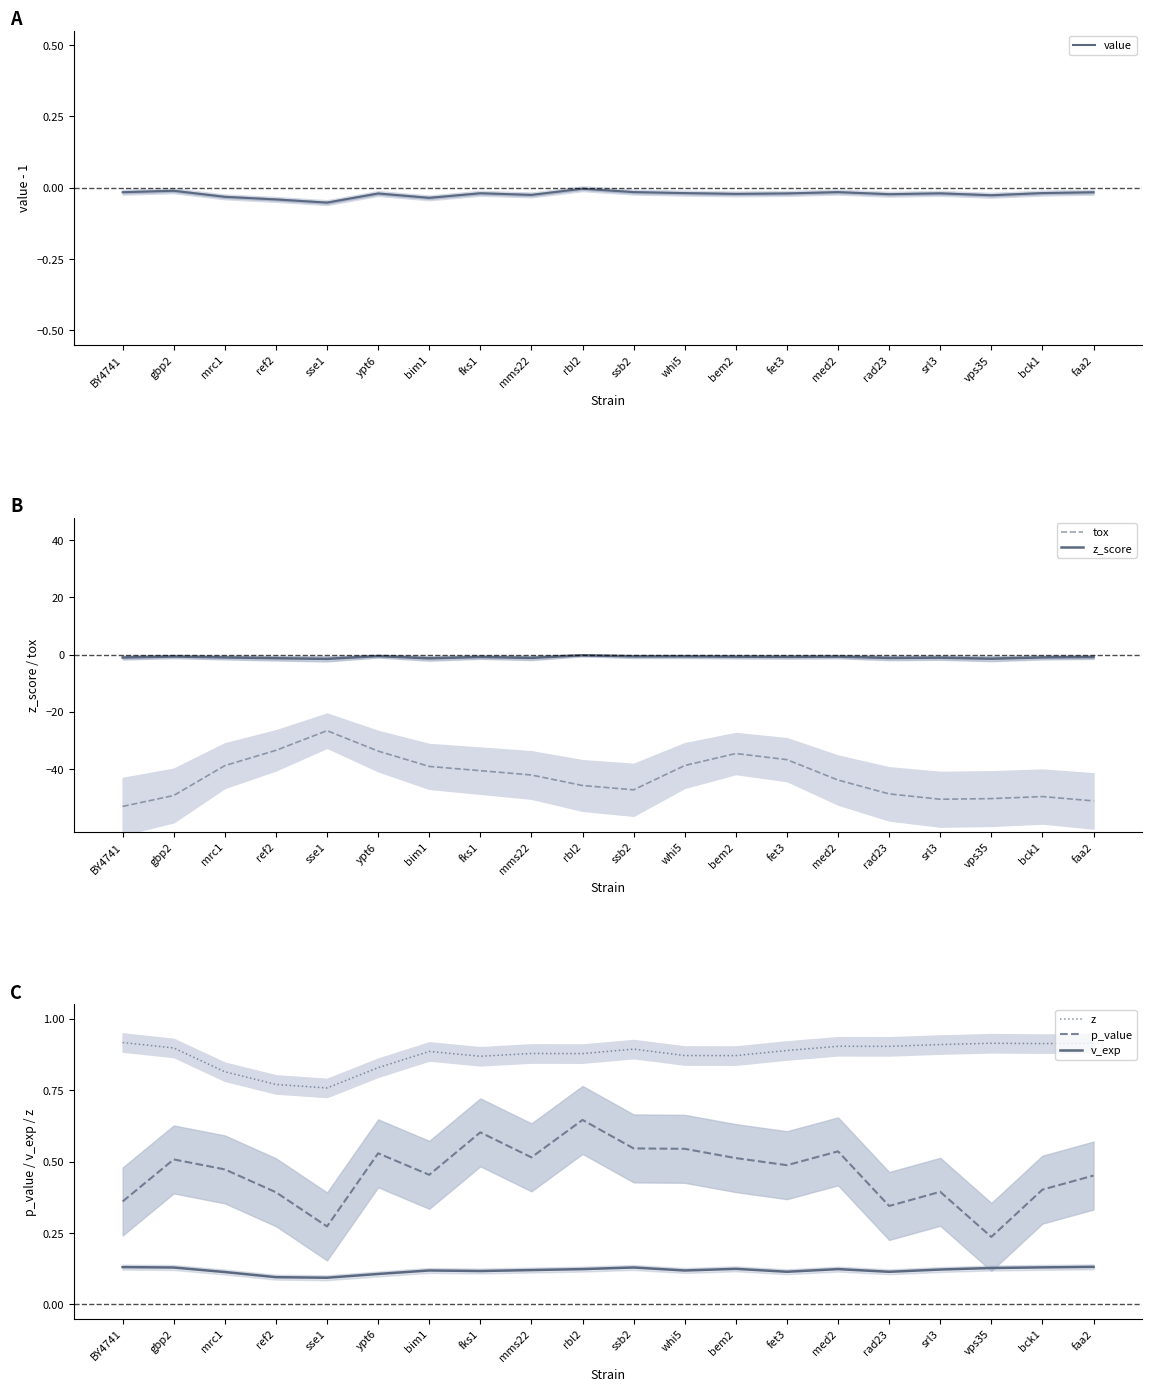

Reading left to right, extract all data points from this chart.

value: BY4741=-0.0	gbp2=-0.0	mrc1=-0.0	ref2=-0.0	sse1=-0.1	ypt6=-0.0	bim1=-0.0	fks1=-0.0	mms22=-0.0	rbl2=-0.0	ssb2=-0.0	whi5=-0.0	bem2=-0.0	fet3=-0.0	med2=-0.0	rad23=-0.0	srl3=-0.0	vps35=-0.0	bck1=-0.0	faa2=-0.0
tox: BY4741=-53.2	gbp2=-49.3	mrc1=-38.9	ref2=-33.5	sse1=-26.6	ypt6=-33.8	bim1=-39.2	fks1=-40.6	mms22=-42.2	rbl2=-45.8	ssb2=-47.3	whi5=-38.8	bem2=-34.6	fet3=-36.8	med2=-43.9	rad23=-48.8	srl3=-50.6	vps35=-50.4	bck1=-49.7	faa2=-51.2
z_score: BY4741=-1.0	gbp2=-0.7	mrc1=-1.0	ref2=-1.3	sse1=-1.5	ypt6=-0.5	bim1=-1.3	fks1=-0.8	mms22=-1.1	rbl2=-0.2	ssb2=-0.6	whi5=-0.6	bem2=-0.7	fet3=-0.8	med2=-0.7	rad23=-1.2	srl3=-1.1	vps35=-1.4	bck1=-1.0	faa2=-0.9
z: BY4741=0.9	gbp2=0.9	mrc1=0.8	ref2=0.8	sse1=0.8	ypt6=0.8	bim1=0.9	fks1=0.9	mms22=0.9	rbl2=0.9	ssb2=0.9	whi5=0.9	bem2=0.9	fet3=0.9	med2=0.9	rad23=0.9	srl3=0.9	vps35=0.9	bck1=0.9	faa2=0.9
p_value: BY4741=0.4	gbp2=0.5	mrc1=0.5	ref2=0.4	sse1=0.3	ypt6=0.5	bim1=0.5	fks1=0.6	mms22=0.5	rbl2=0.6	ssb2=0.5	whi5=0.5	bem2=0.5	fet3=0.5	med2=0.5	rad23=0.3	srl3=0.4	vps35=0.2	bck1=0.4	faa2=0.5
v_exp: BY4741=0.1	gbp2=0.1	mrc1=0.1	ref2=0.1	sse1=0.1	ypt6=0.1	bim1=0.1	fks1=0.1	mms22=0.1	rbl2=0.1	ssb2=0.1	whi5=0.1	bem2=0.1	fet3=0.1	med2=0.1	rad23=0.1	srl3=0.1	vps35=0.1	bck1=0.1	faa2=0.1